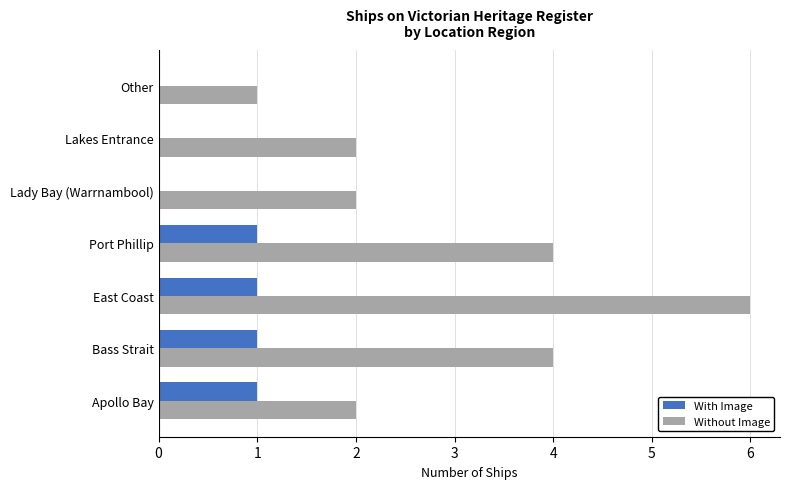

At which category does the chart reach its peak across all series?

East Coast